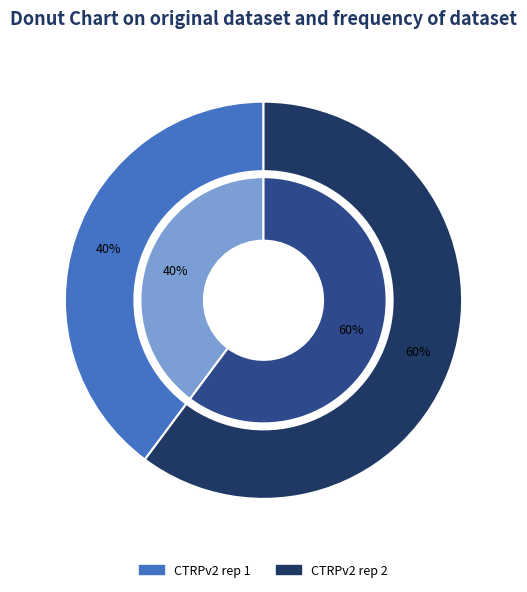

What percentage is the CTRPv2 rep 2 slice, to the nearest percent?

60%